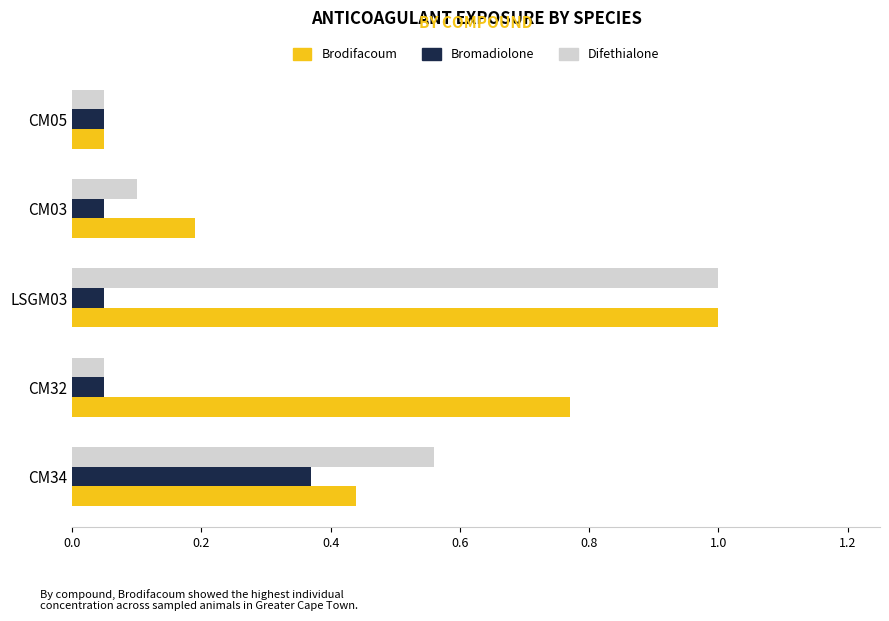

True or false: Difethialone has a value of 1.0 at LSGM03.

True